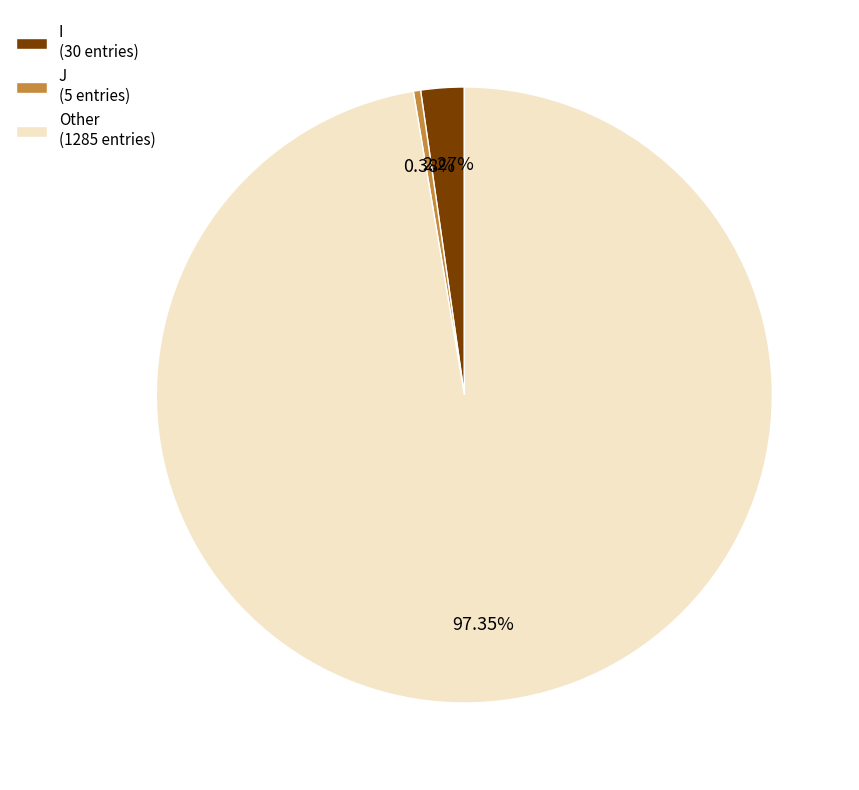

Rank the categories by value from lowest to highest.

J (5 entries), I (30 entries), Other (1285 entries)